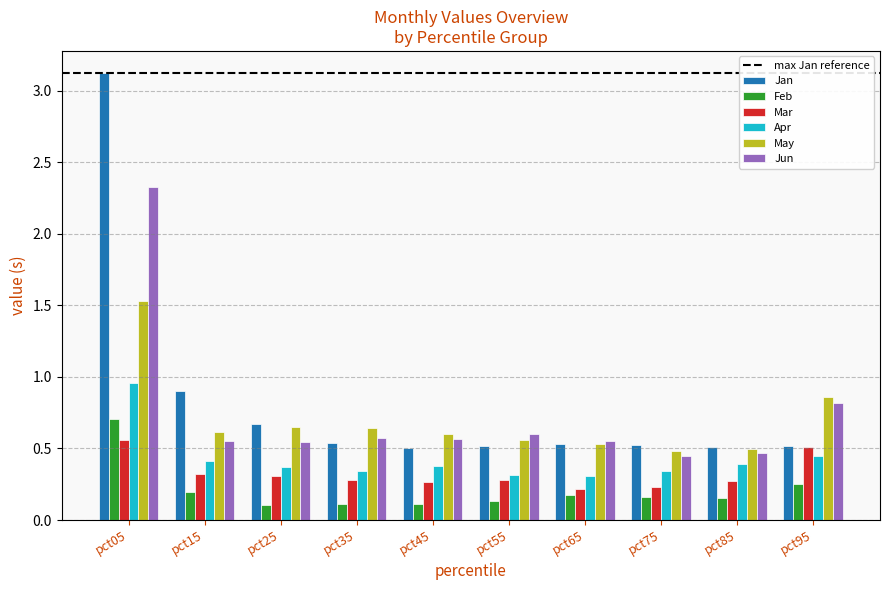

What is the total value across all series at pct05?

9.2